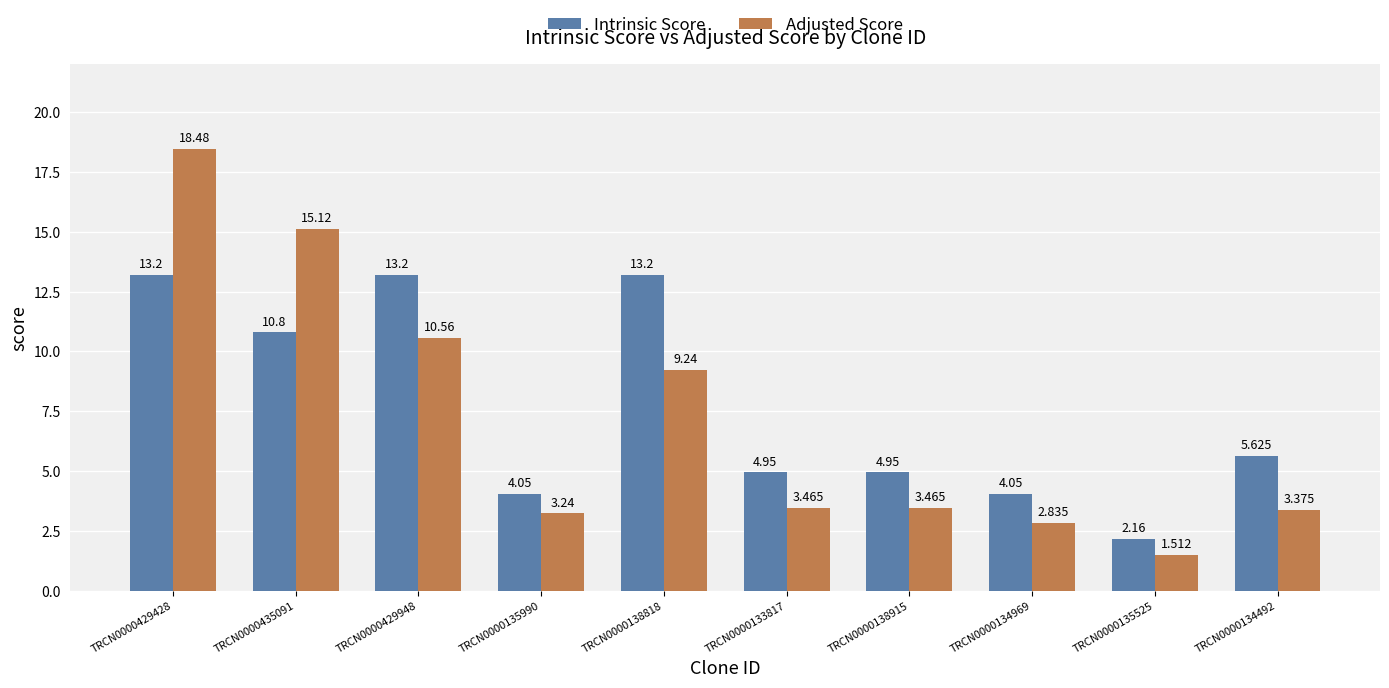

What is the sum of all Adjusted Score values?

71.3